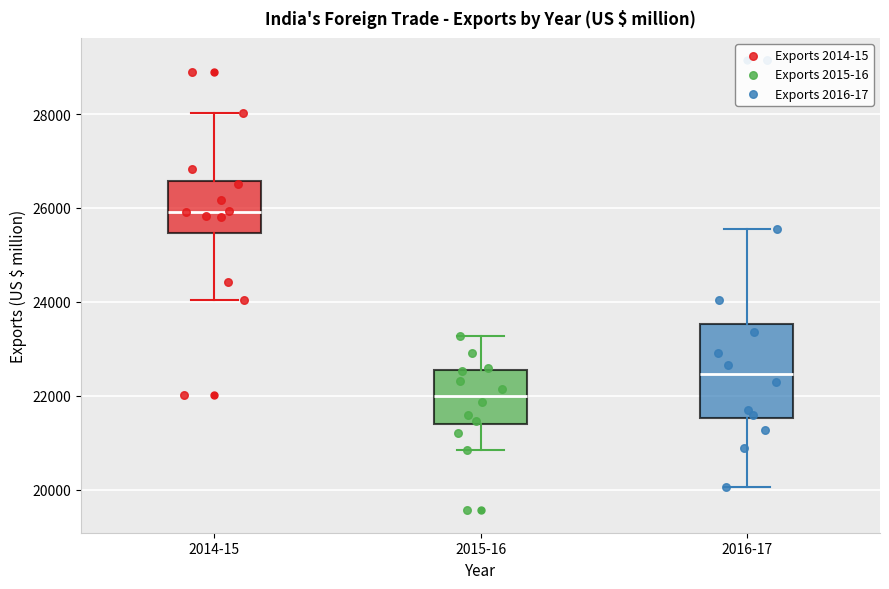

Reading left to right, transcribe this box plot: for each box, give where its median line is, the range the box spans, and where its two whiskers end, as read against the y-axis. The values are not printed on the chart, so give them approximately, as read against the axis.

2014-15: median 26000, box 25400 to 26600, whiskers 24000 to 28000
2015-16: median 22000, box 21400 to 22600, whiskers 20800 to 23200
2016-17: median 22400, box 21600 to 23600, whiskers 20000 to 25600